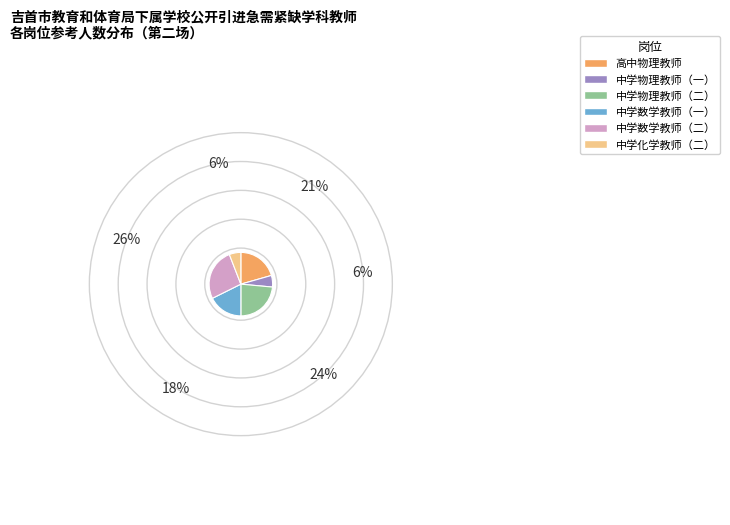

What is the ratio of the value at 高中物理教师 to the value at 中学数学教师（二）?

0.8